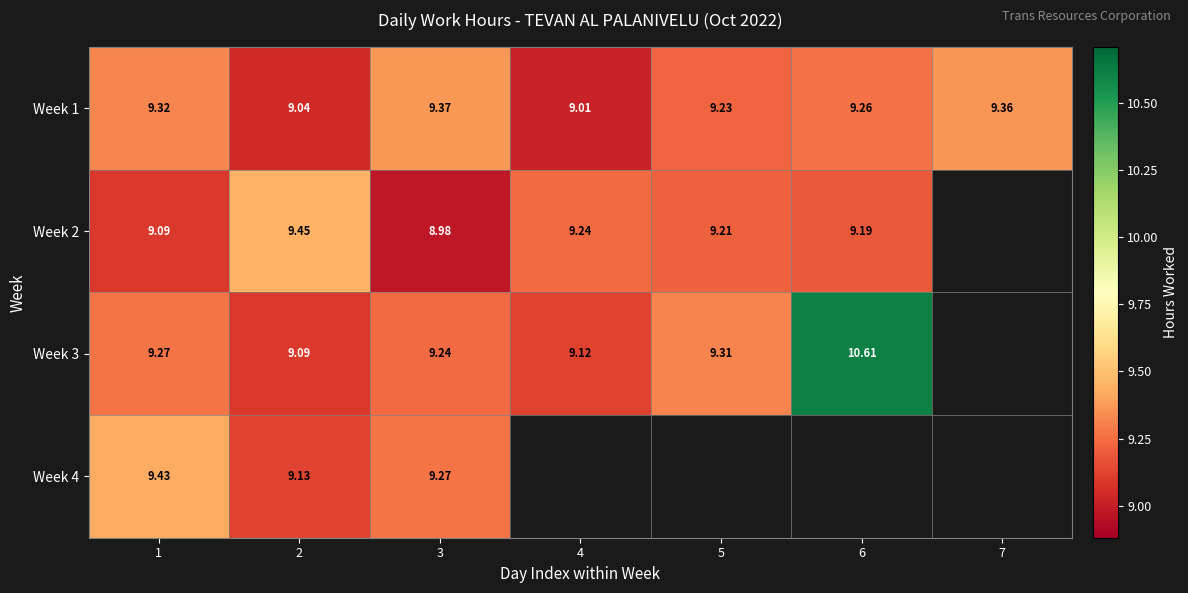

Is it true that Week 2 equals 3.6 at 1?

False